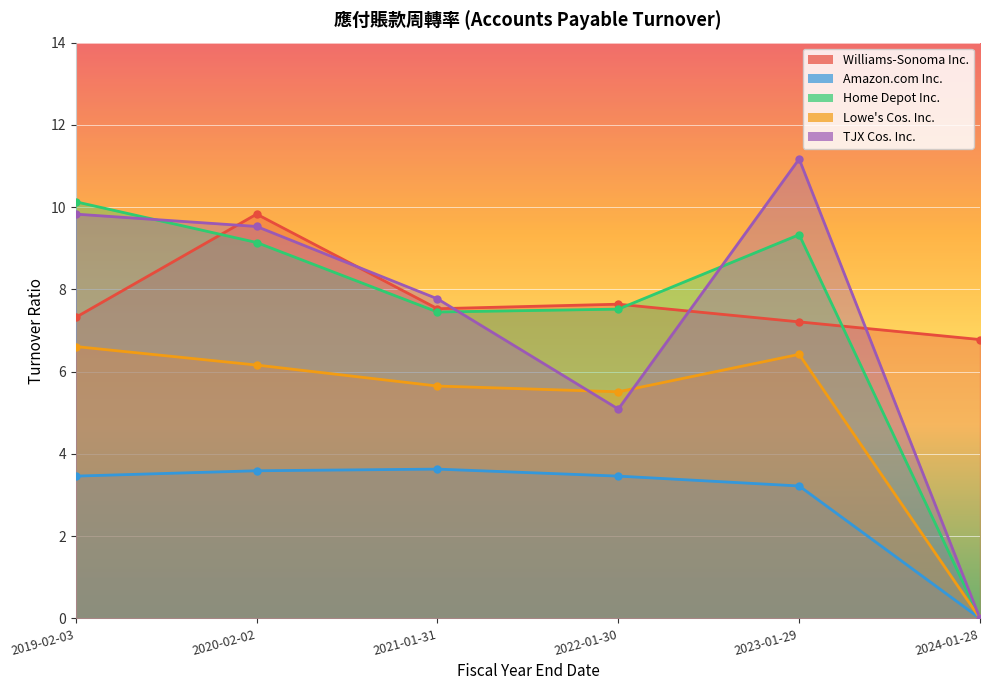

Which series has the largest total across all categories?

Williams-Sonoma Inc.